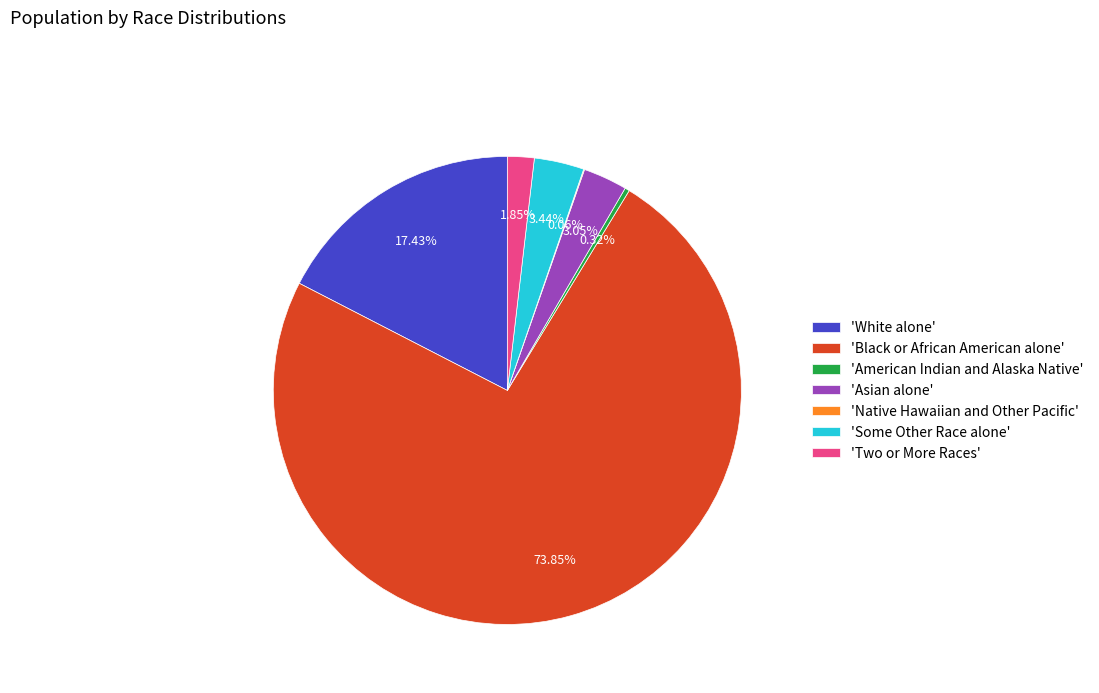

What is the ratio of the value at 'Some Other Race alone' to the value at 'Asian alone'?

1.1